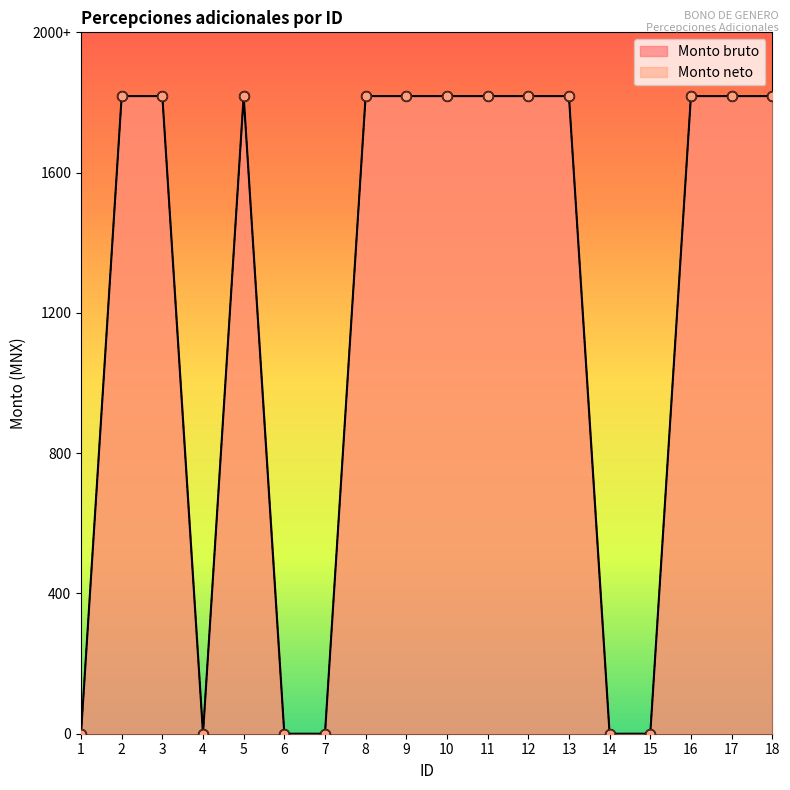

Is the value of Monto neto at 2 greater than the value of Monto bruto at 9?

No